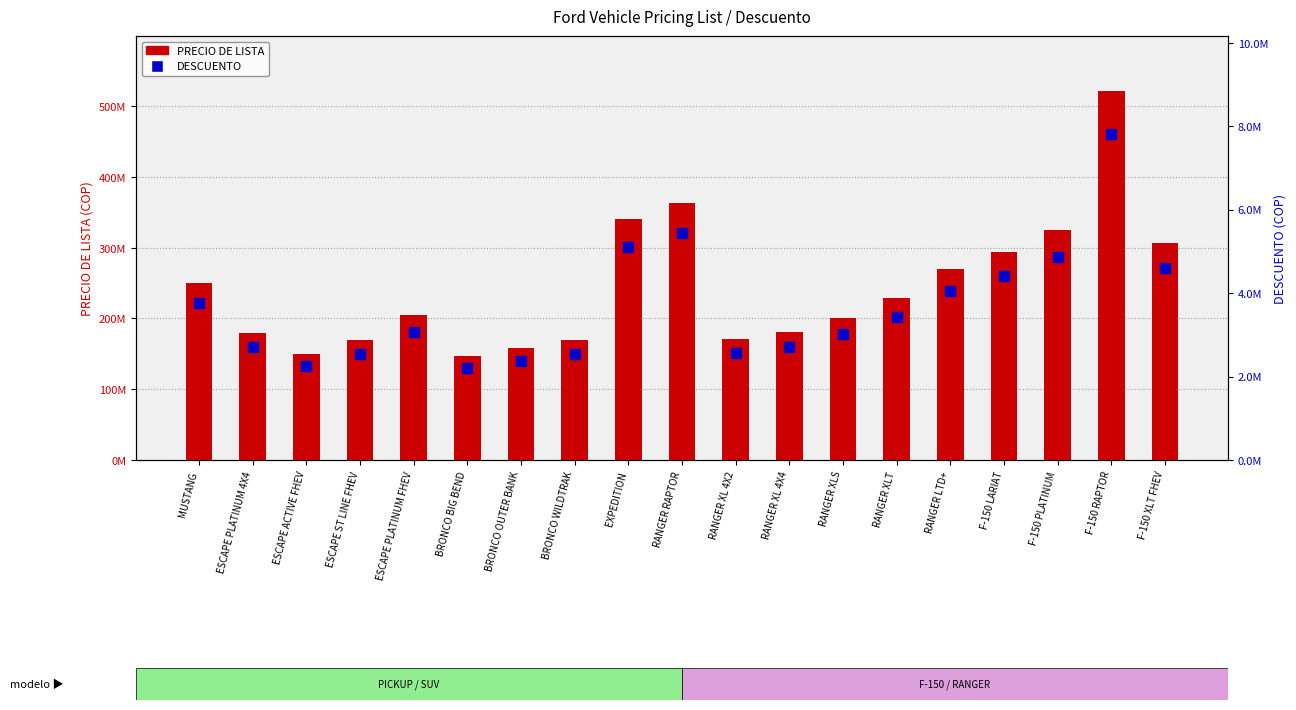

At which category is the sum across all series the highest?

F-150 RAPTOR